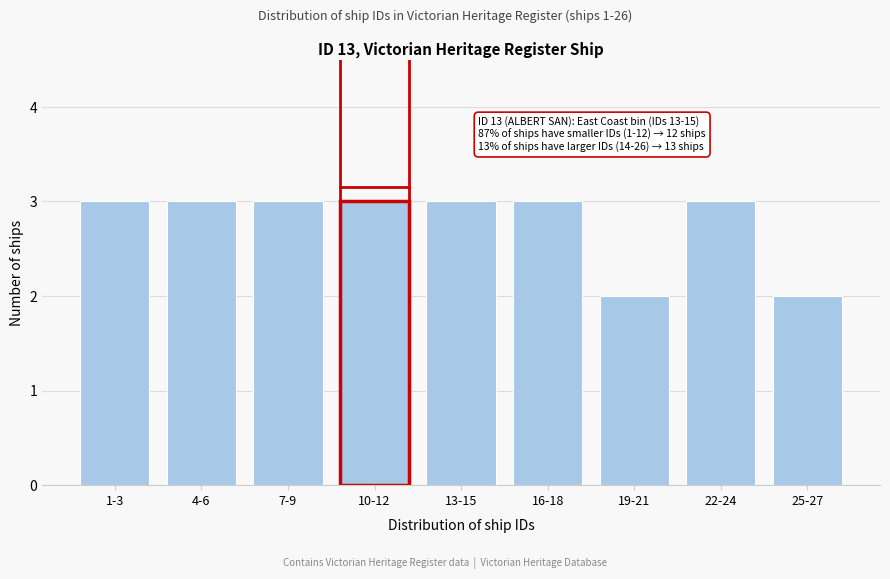

Reading left to right, what are all the values shown in this chart?

1-3=3	4-6=3	7-9=3	10-12=3	13-15=3	16-18=3	19-21=2	22-24=3	25-27=2